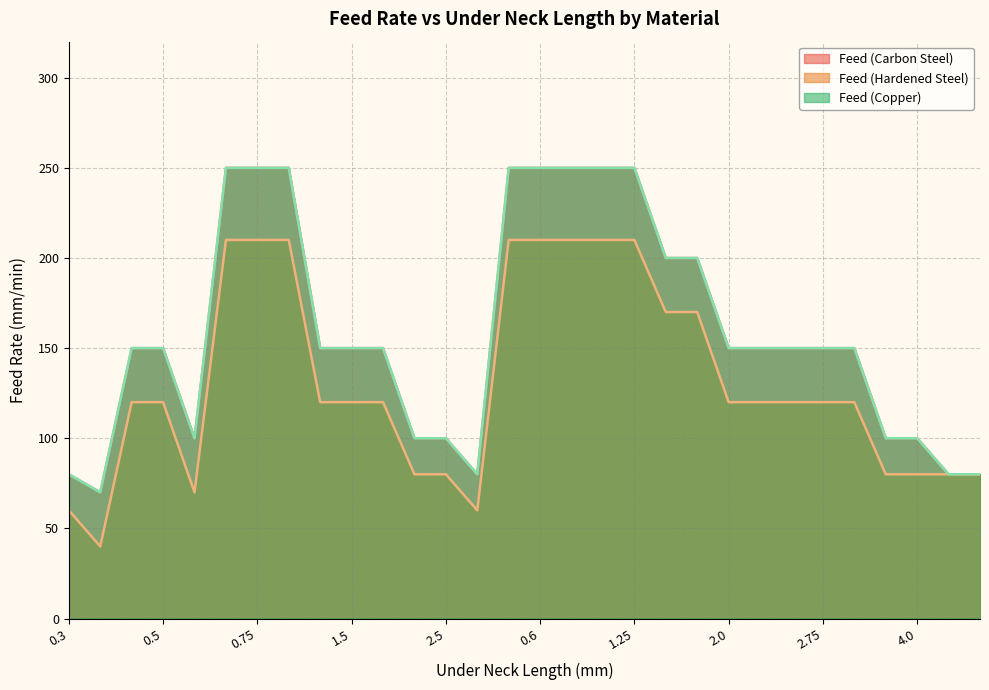

True or false: Feed (Carbon Steel) and Feed (Copper) cross at least once.

False